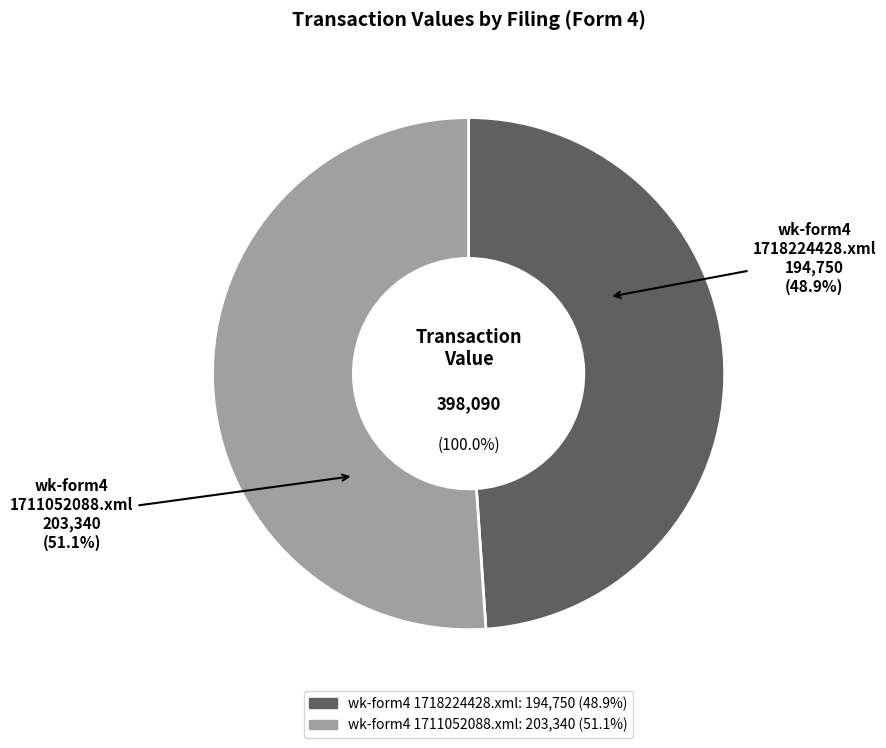

Which has a higher value, wk-form4_1718224428.xml or wk-form4_1711052088.xml?

wk-form4_1711052088.xml